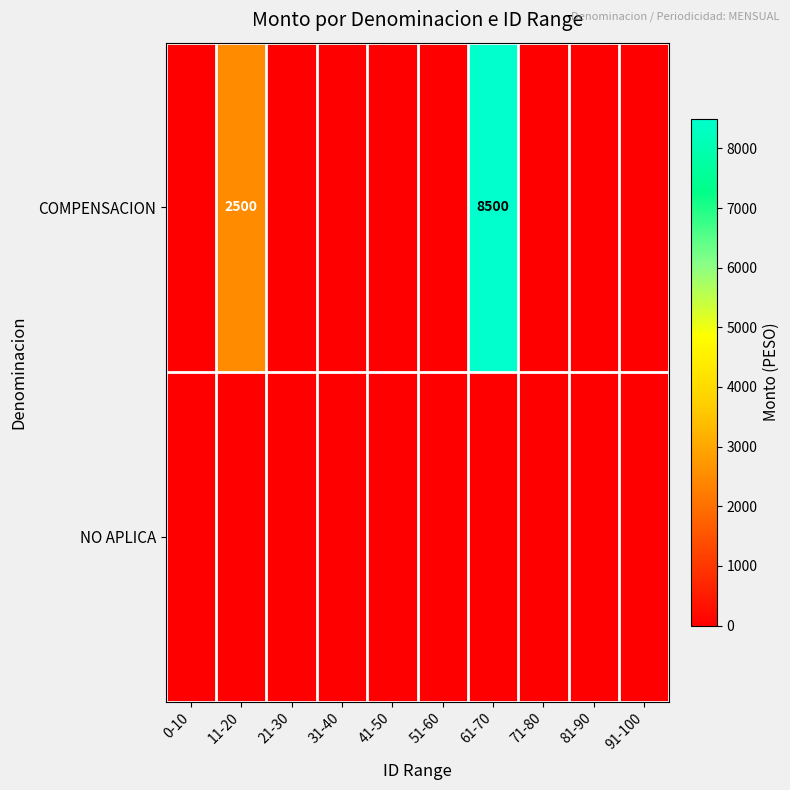

Is the value of COMPENSACION at 0-10 greater than the value of NO APLICA at 81-90?

No